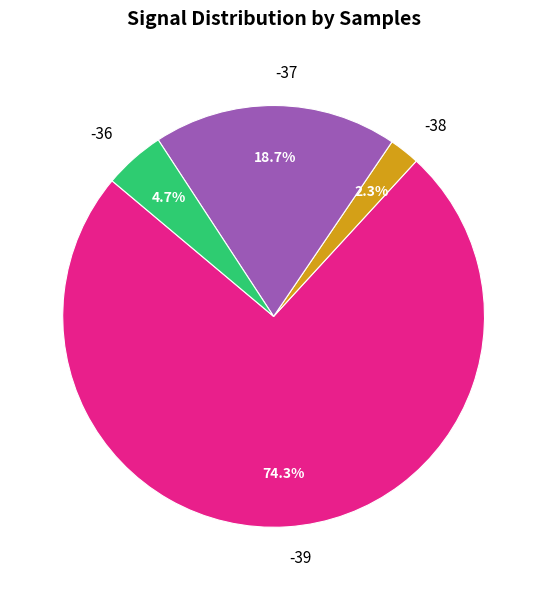

What is the majority slice?

-39